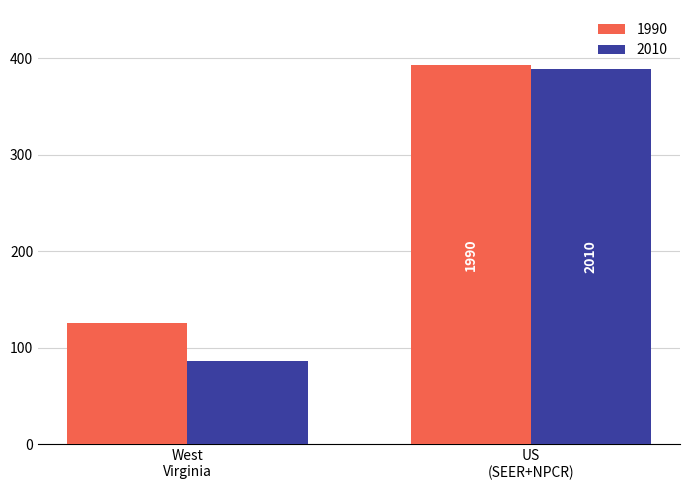

Which series has the largest range (max minus min)?

2010